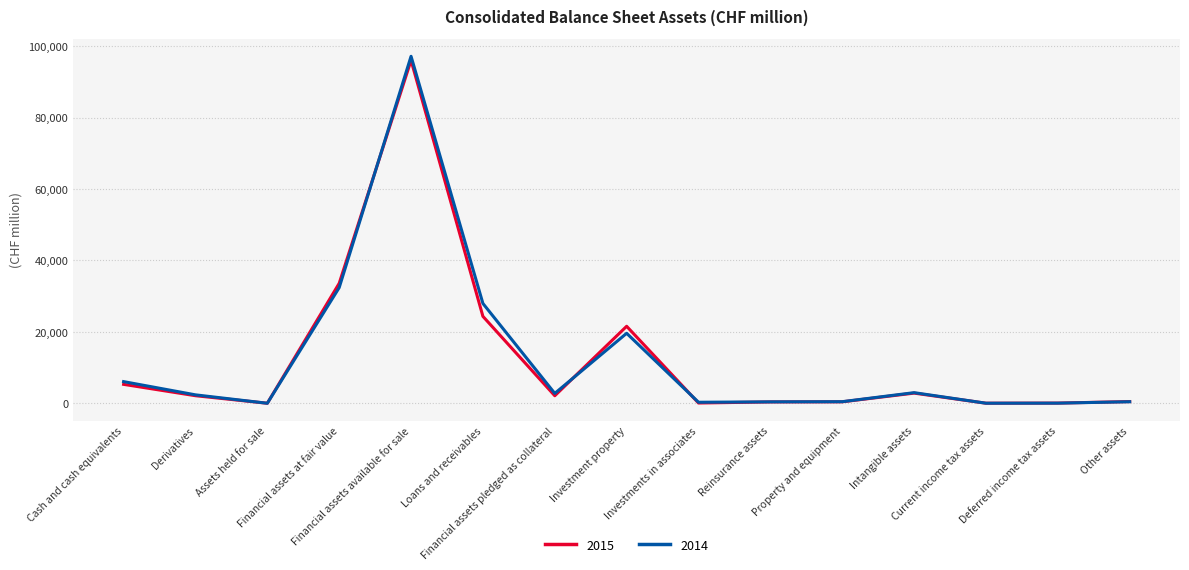

Is this an area chart (filled region under the line)?

No